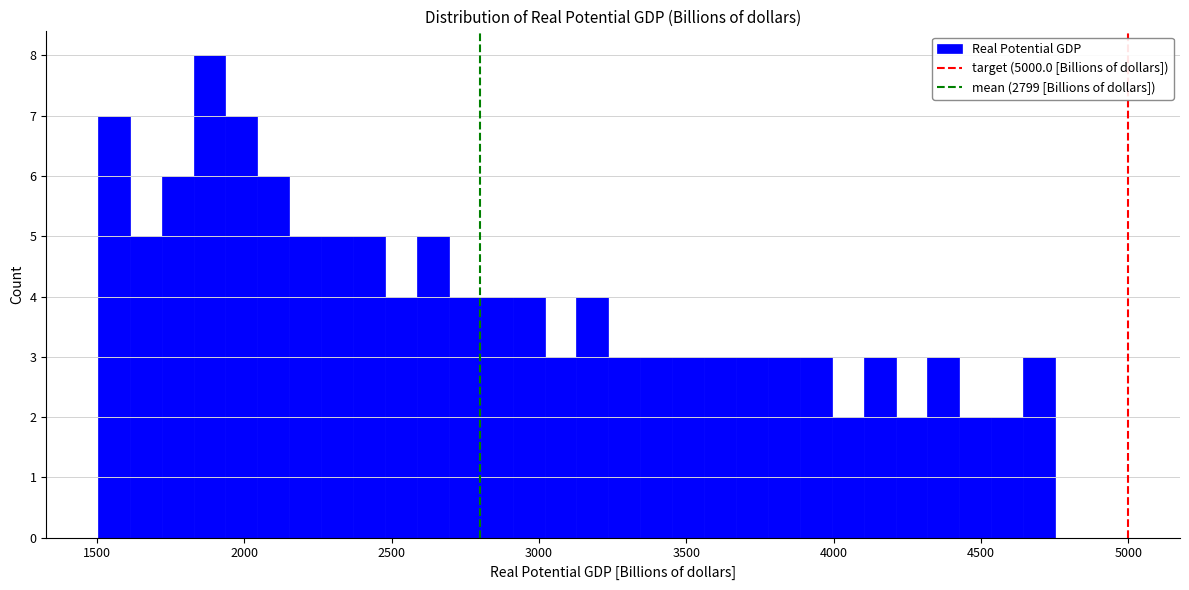

Around what value on the x-axis is the tallest bar? Give the approximate position of its centre, as read against the axis.

1900